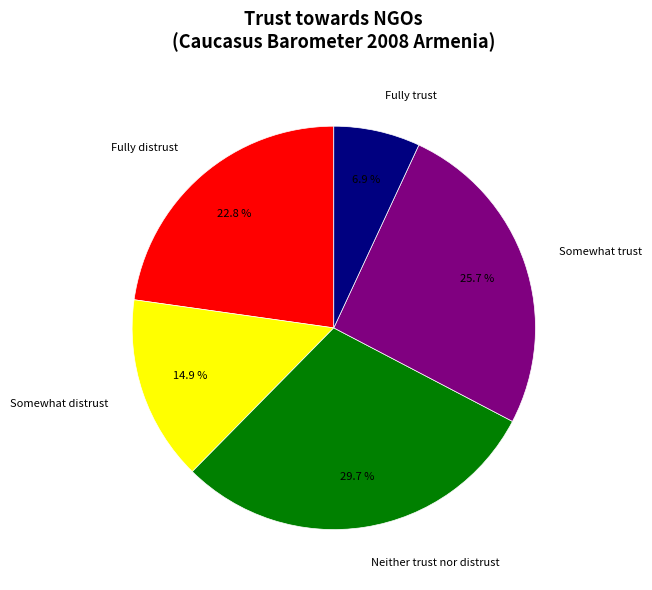

What percentage is the Fully trust slice, to the nearest percent?

7%